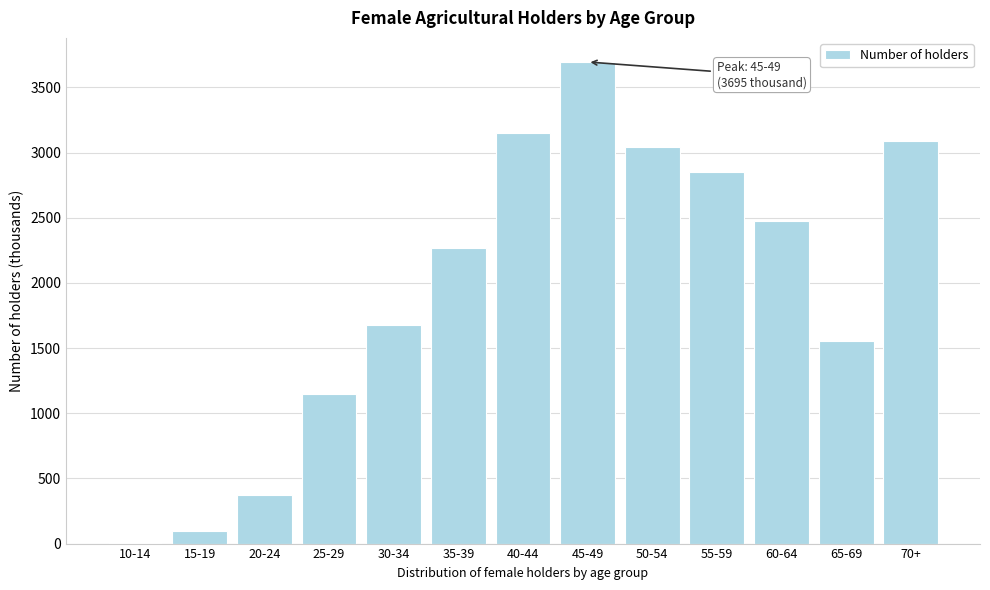

Reading left to right, extract all data points from this chart.

10-14=7.2	15-19=93.5	20-24=373.5	25-29=1148.7	30-34=1677.9	35-39=2269.4	40-44=3147.5	45-49=3694.9	50-54=3046.1	55-59=2847.2	60-64=2474.4	65-69=1556.2	70+=3089.2